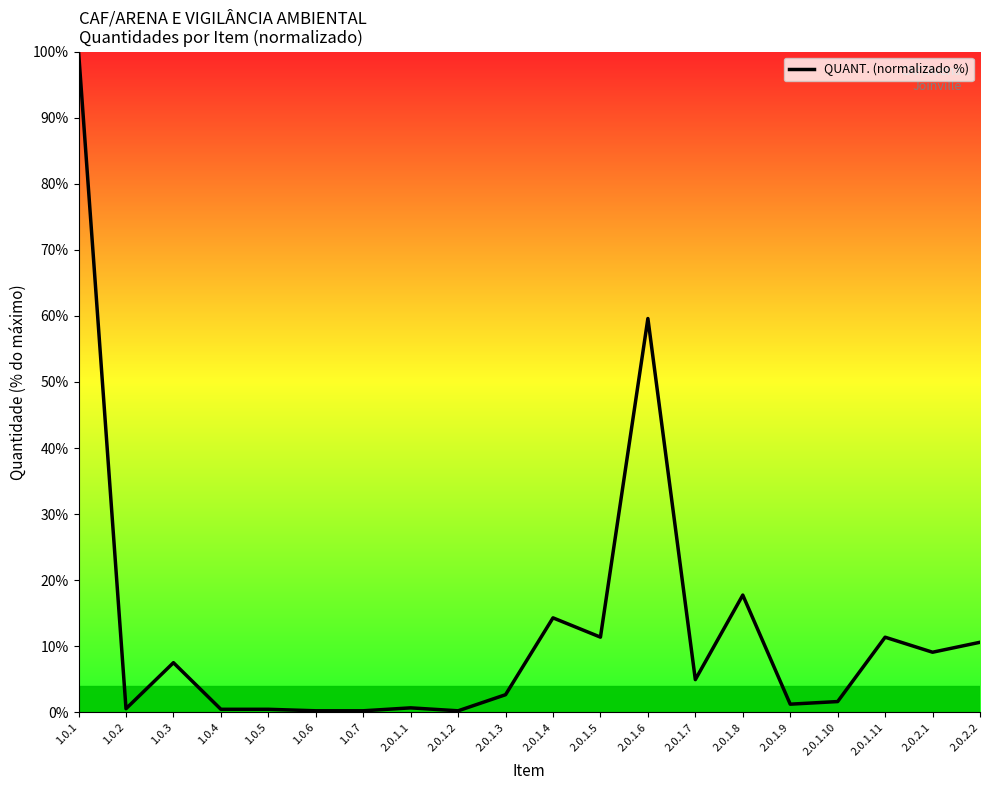

Is this an area chart (filled region under the line)?

No